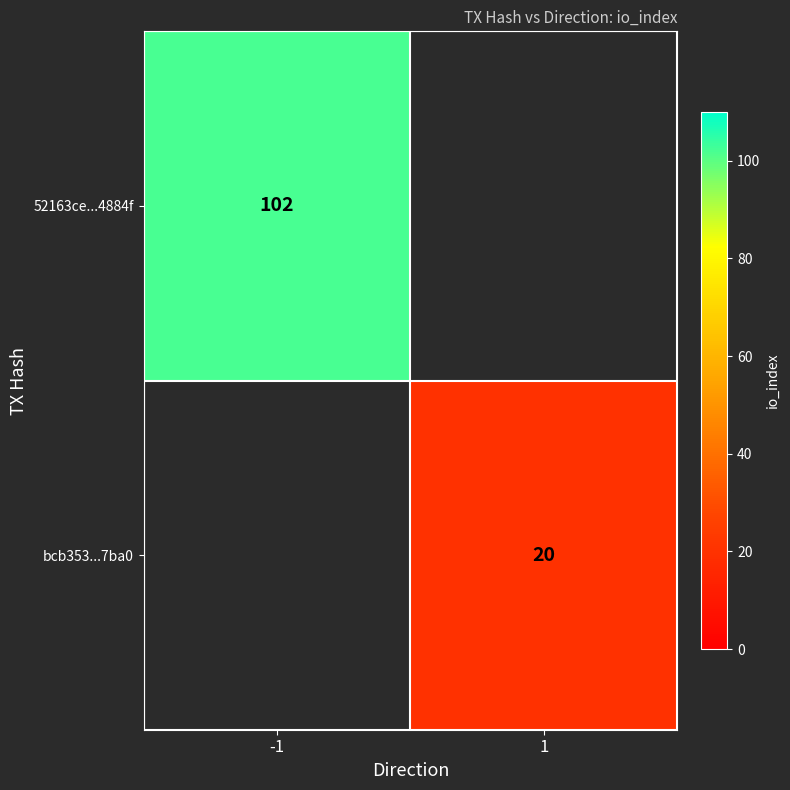

The 52163ce...4884f series shows 102 at -1. True or false?

True